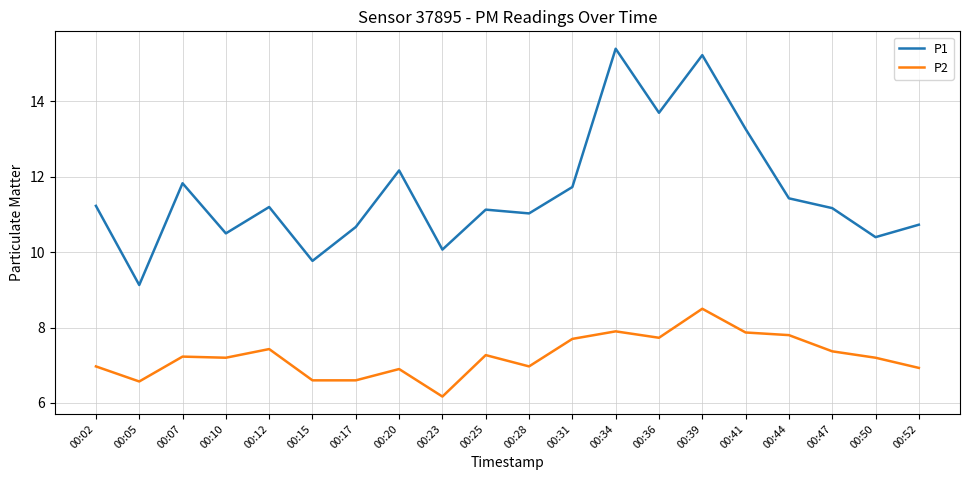

What is the sum of the P1 values at 00:23 and 00:02?

21.3